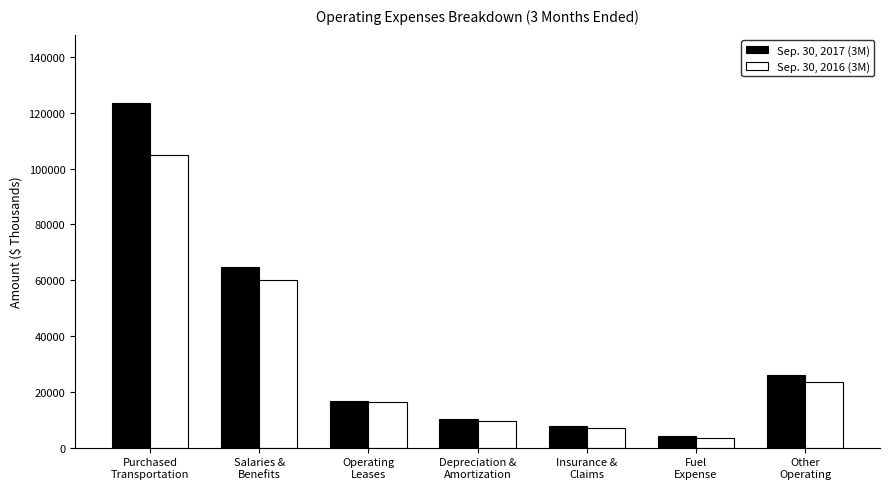

What are all the series names shown in the legend?

Sep. 30, 2017 (3M), Sep. 30, 2016 (3M)